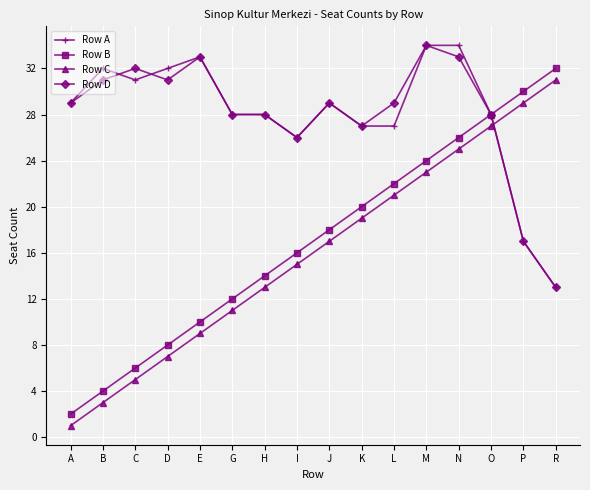

List the labels in order of Row B value, largest first.

R, P, O, N, M, L, K, J, I, H, G, E, D, C, B, A